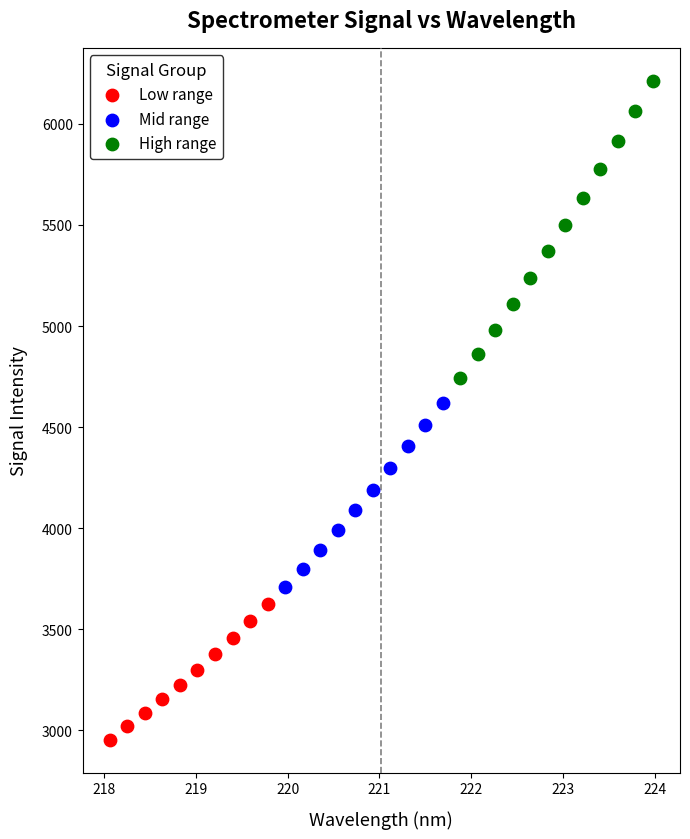

Which series reaches the minimum Y coordinate?

Low range